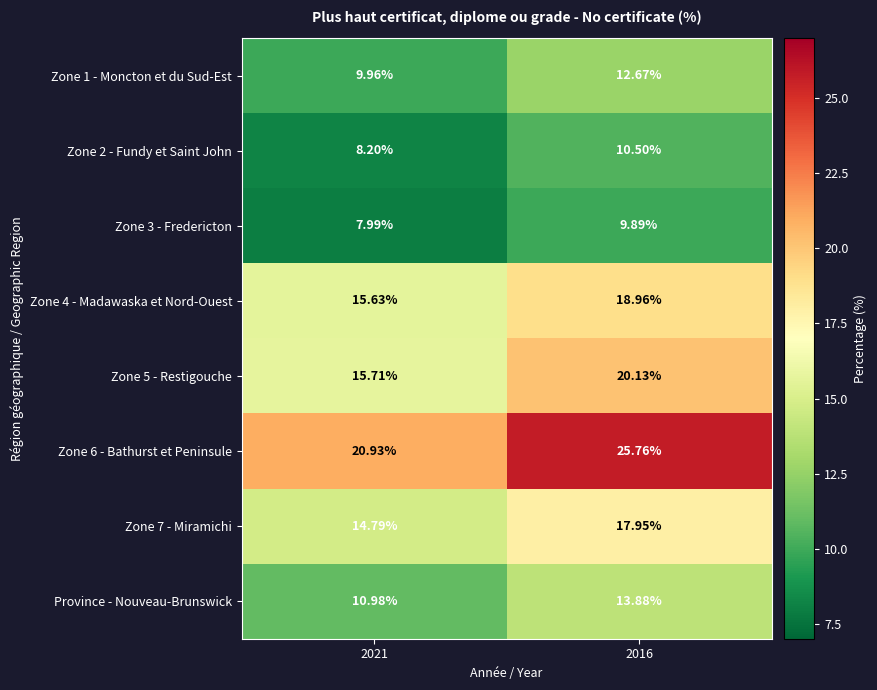

Is the value of Zone 7 - Miramichi at 2021 greater than the value of Zone 2 - Fundy et Saint John at 2021?

Yes